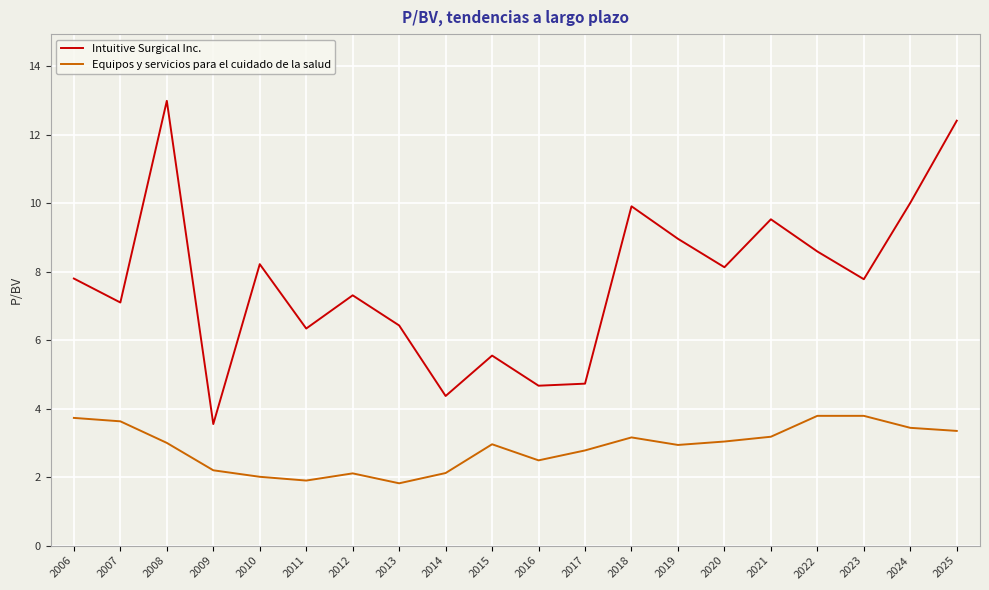

What are all the series names shown in the legend?

Intuitive Surgical Inc., Equipos y servicios para el cuidado de la salud